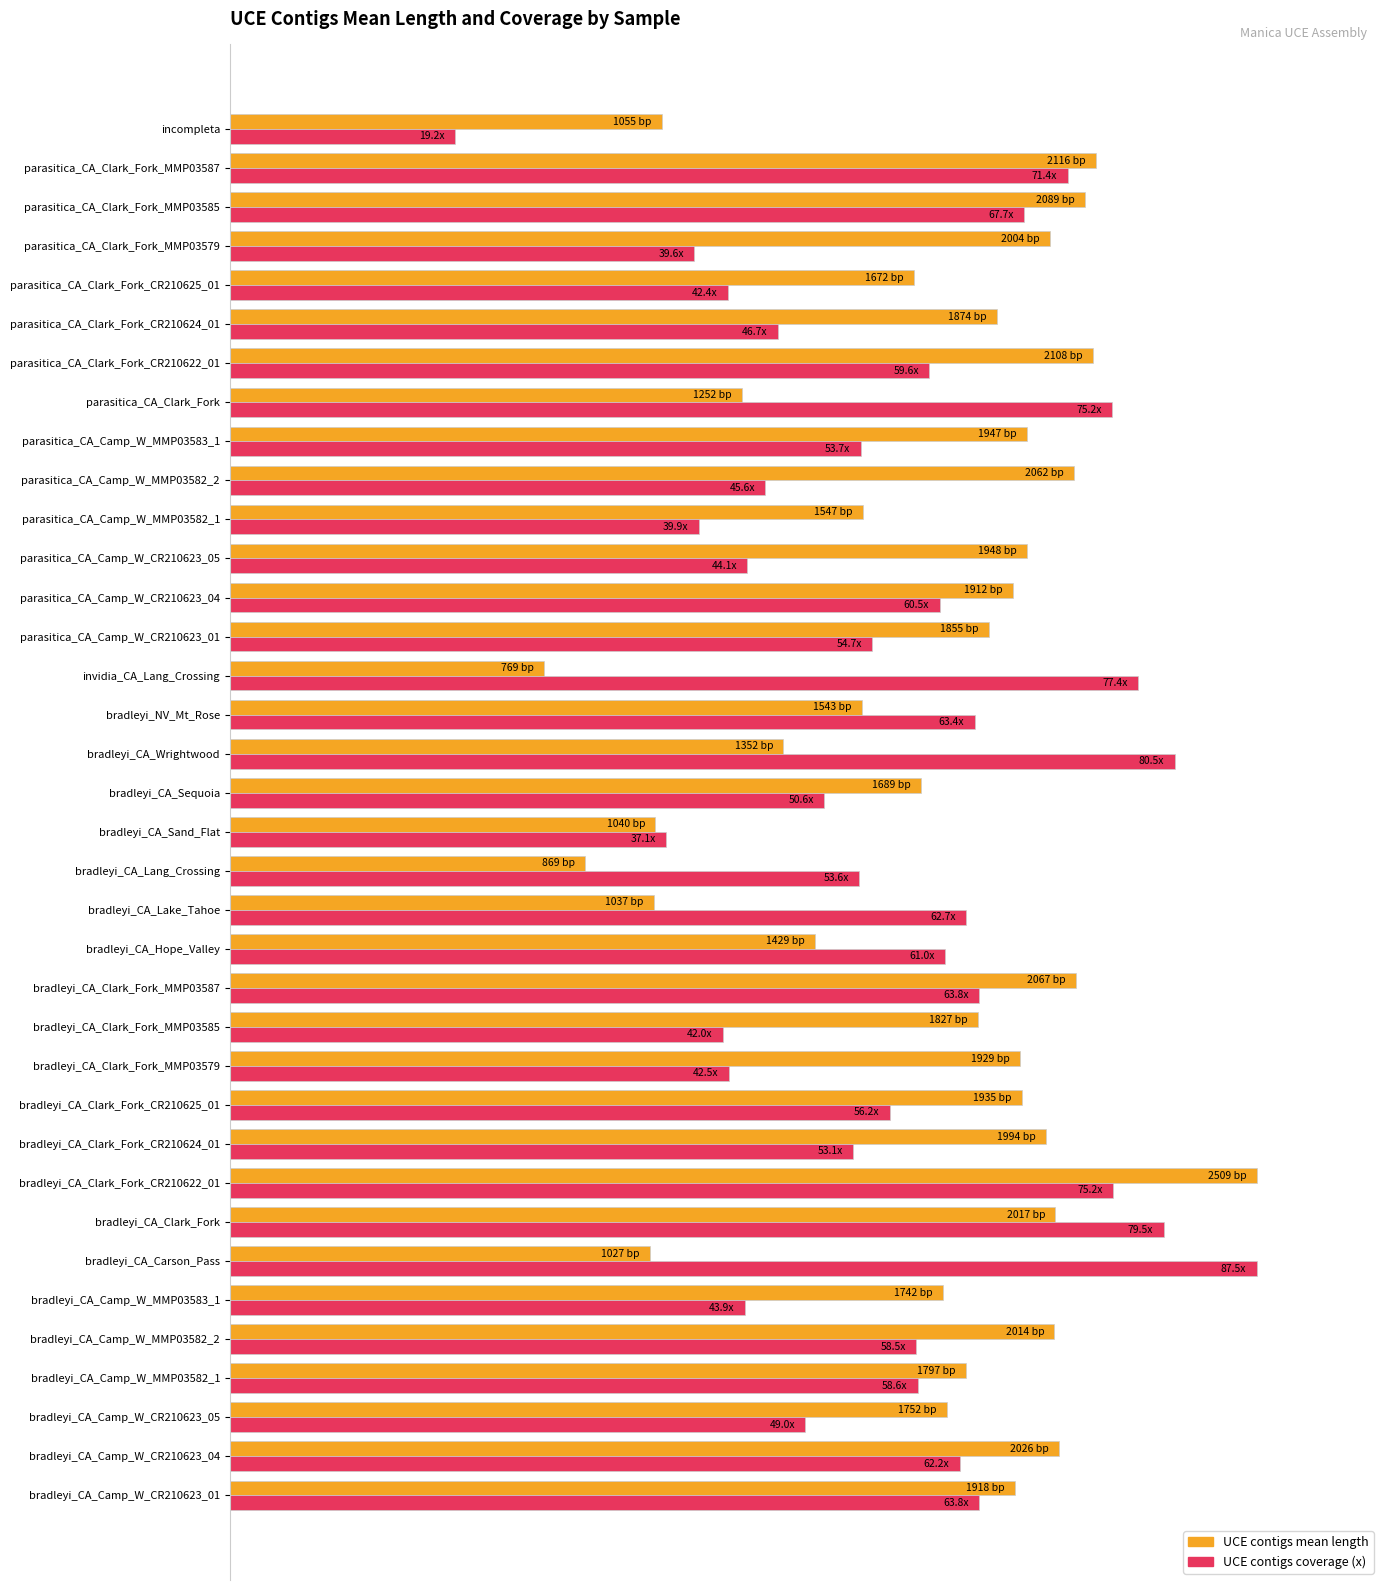

Which category has the lowest value across all series?

incompleta